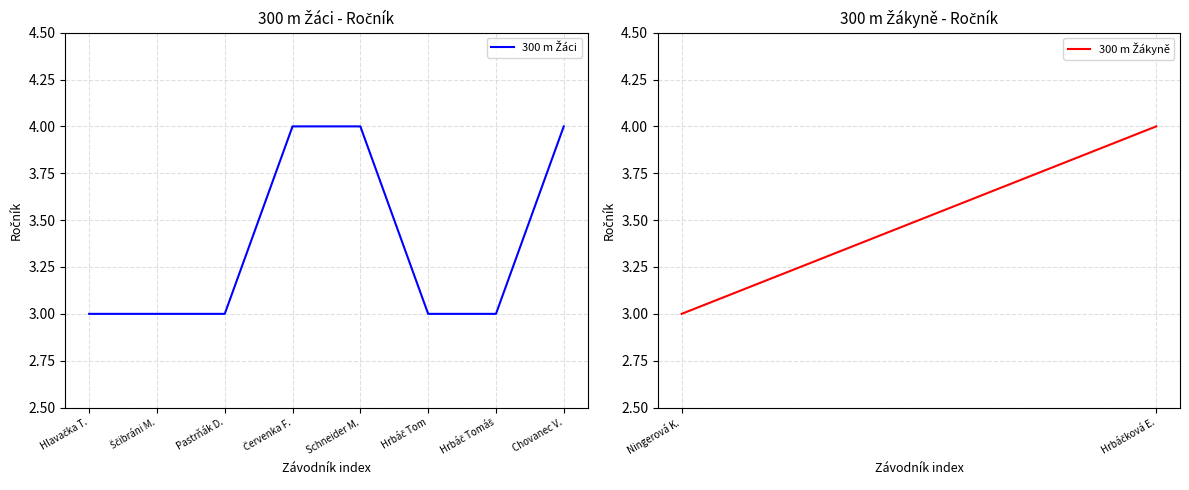

How many categories are shown in the chart?

8